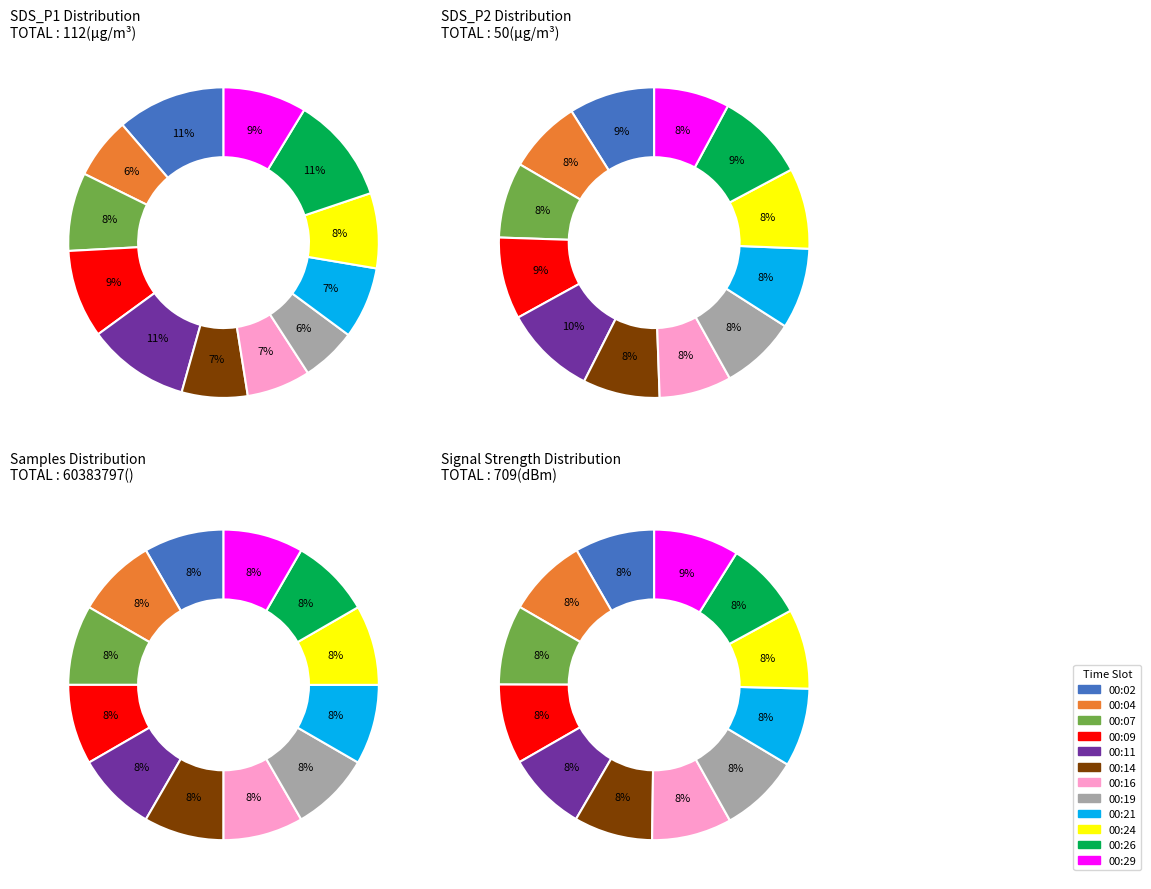

Is it true that 00:21 is 7% of the pie?

True